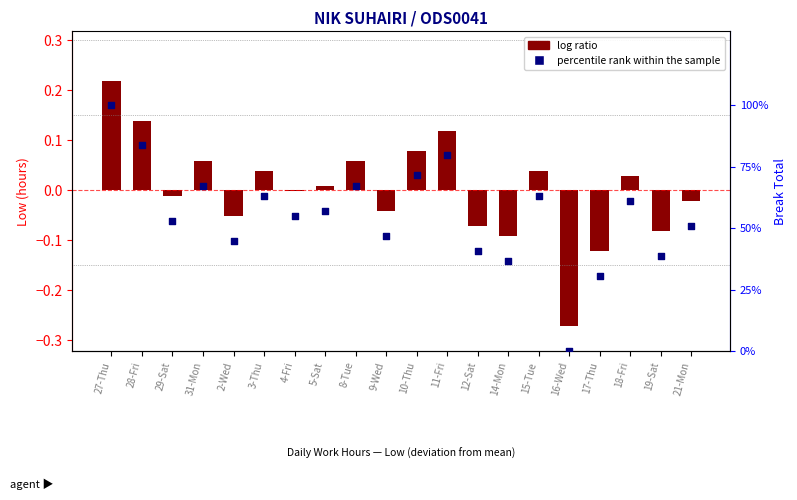

Which series contains the lowest Y value?

log ratio